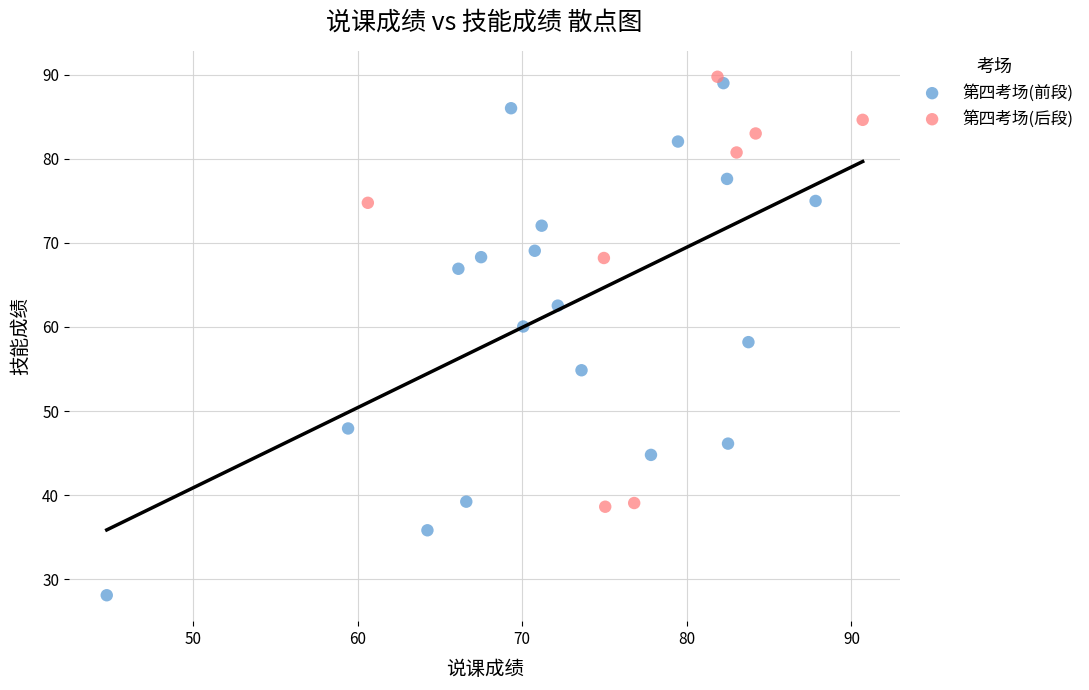

Which series contains the lowest Y value?

第四考场(前段)